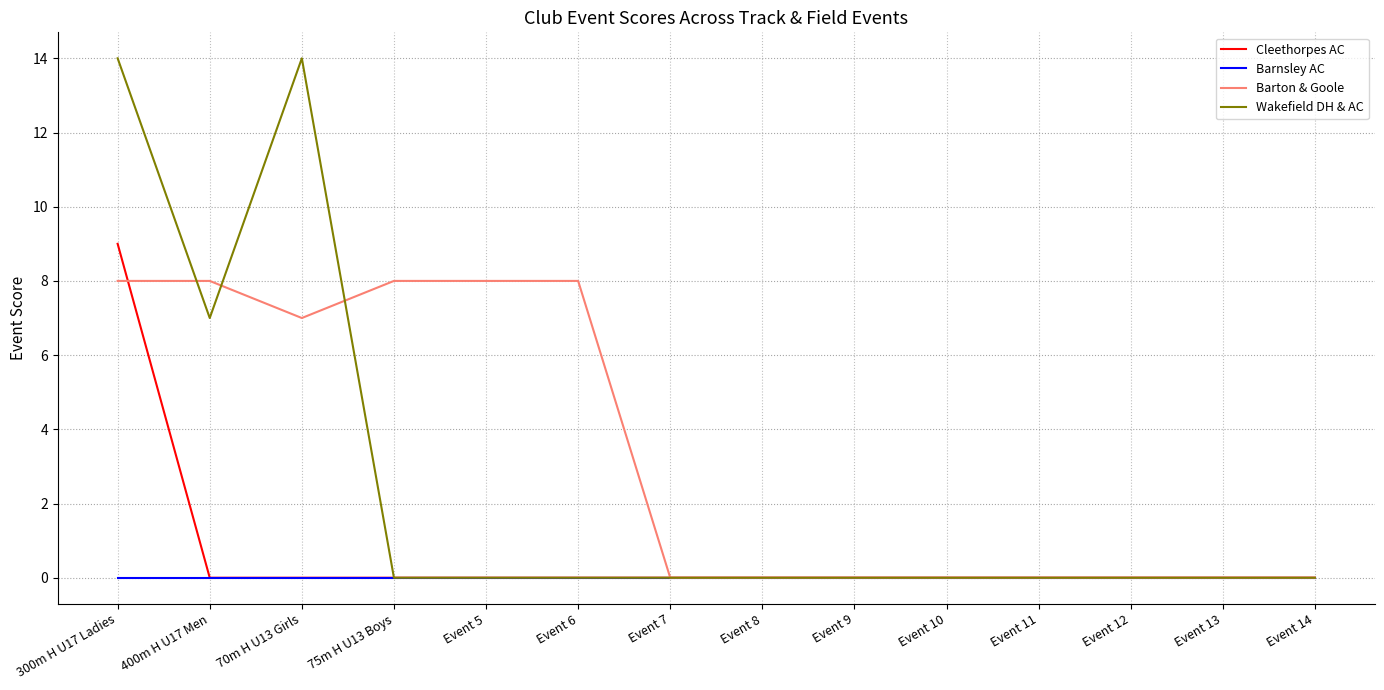

Does the chart have visible grid lines?

Yes